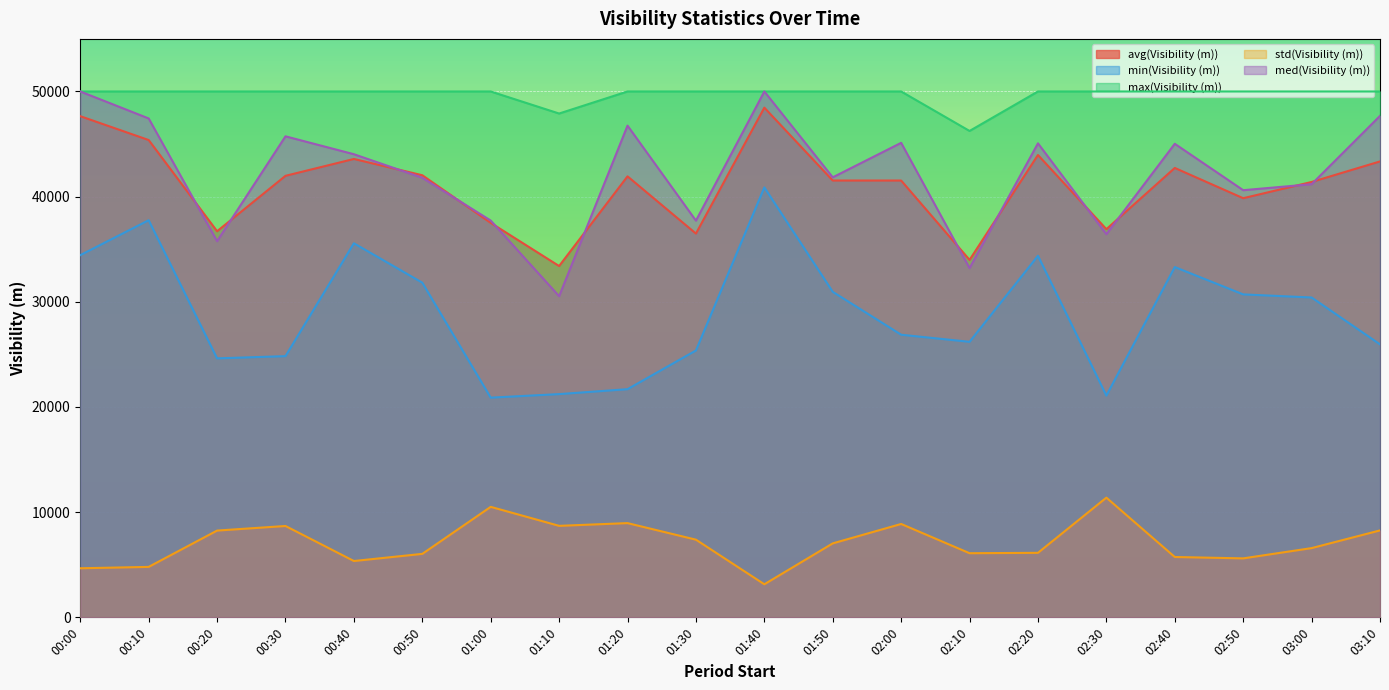

What is the sum of the min(Visibility (m)) values at 01:10 and 02:10?

47423